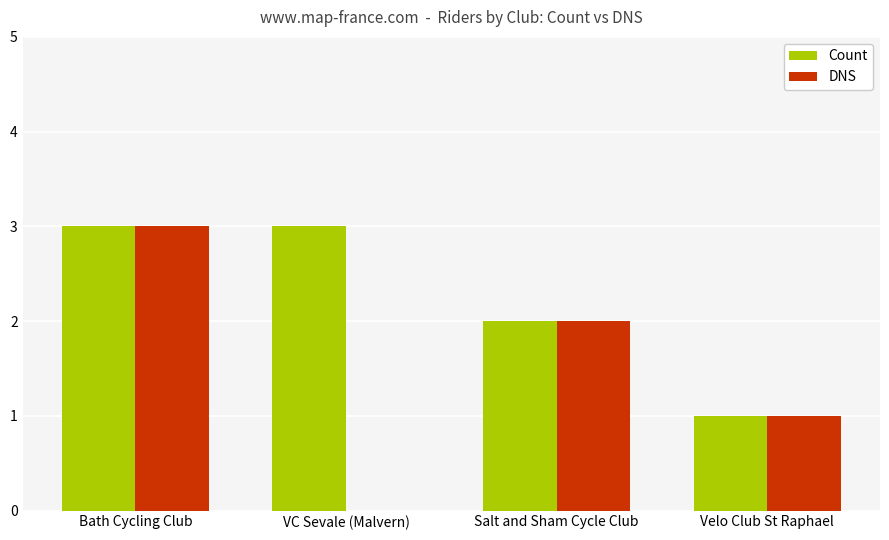

At which label is DNS closest to 1?

Velo Club St Raphael